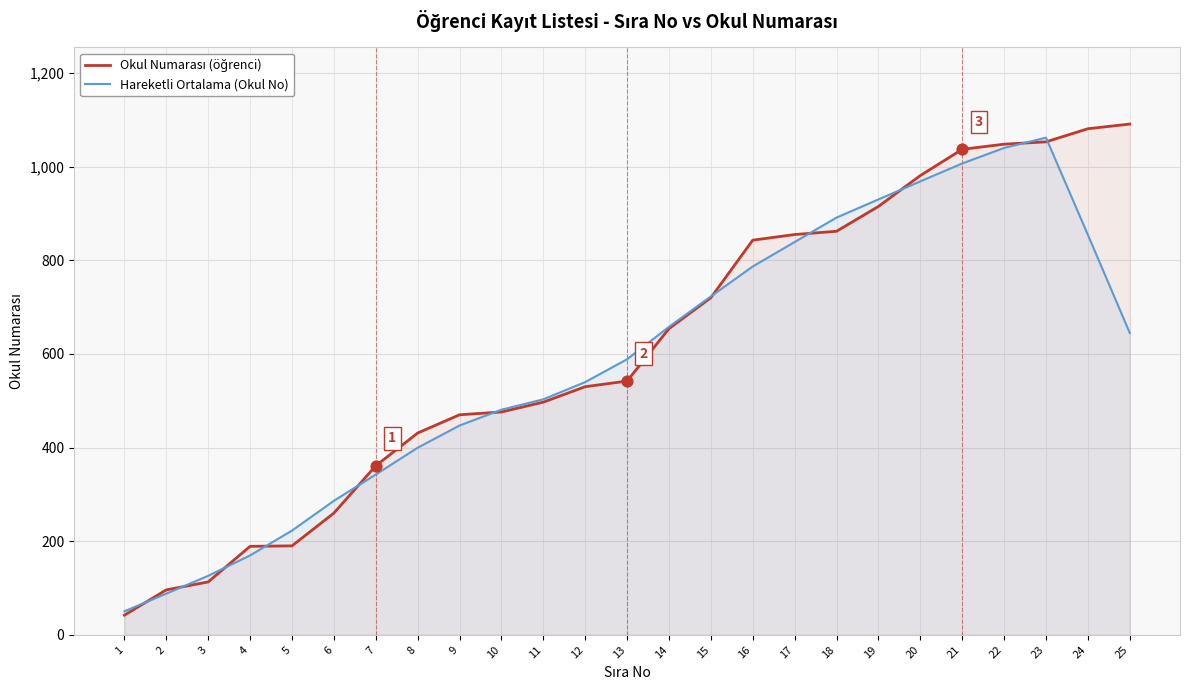

Is the value of Hareketli Ortalama (Okul No) at 10 greater than the value of Okul Numarası (öğrenci) at 1?

Yes